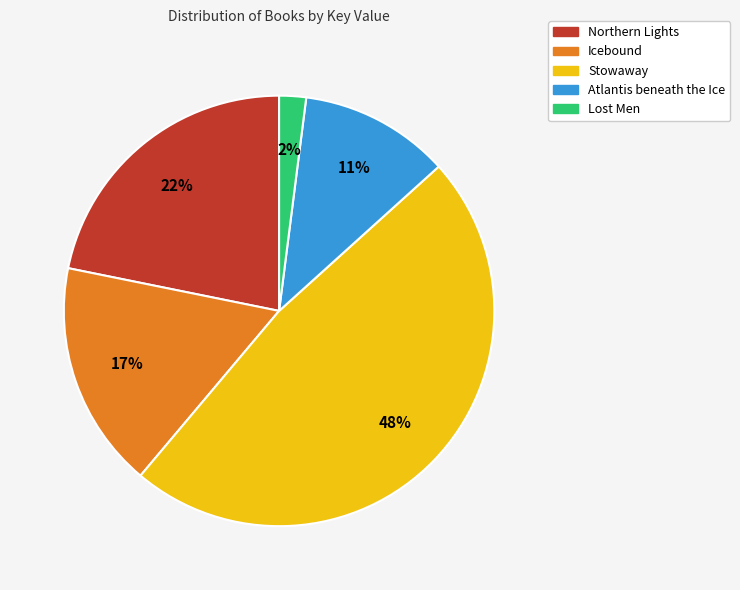

Approximately how many times larger is the value at Icebound compared to Stowaway?

0.4